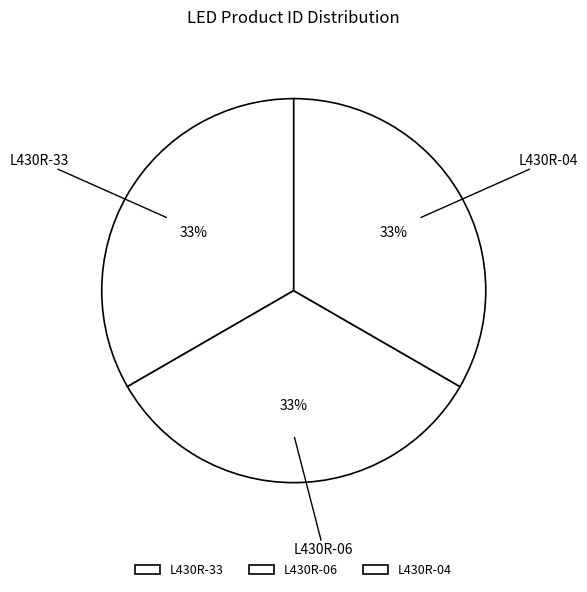

Do L430R-04 and L430R-33 together represent more than half of the pie?

Yes